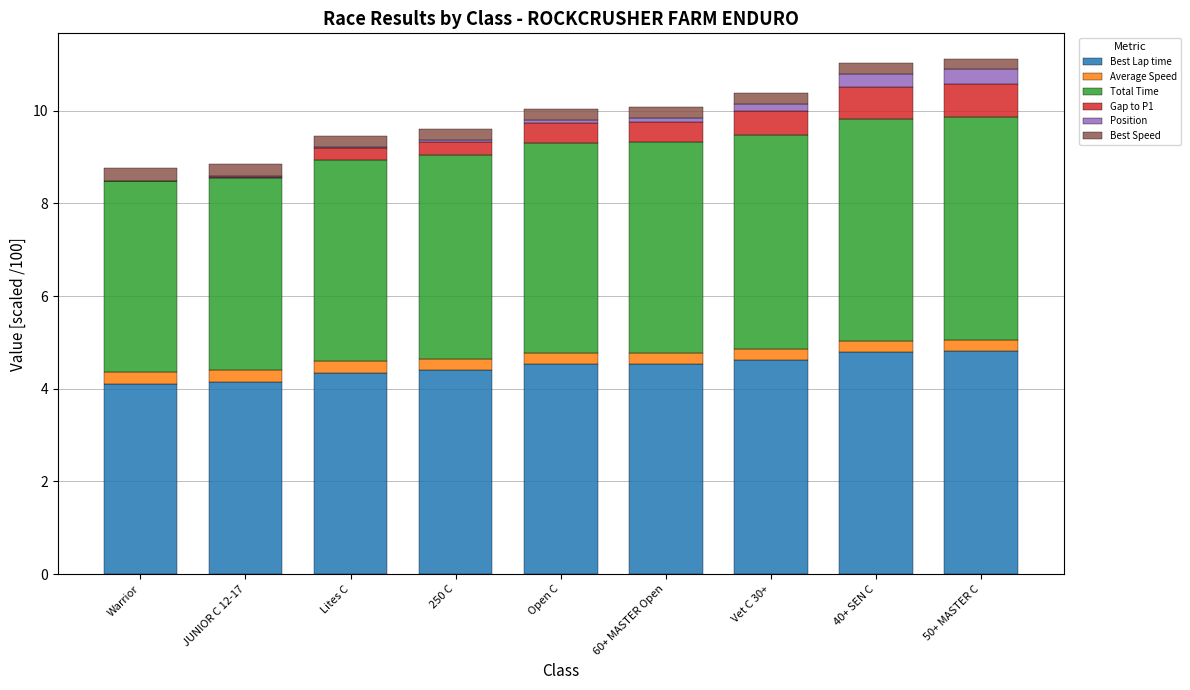

Is it true that Best Lap time equals 4.1 at Warrior?

True